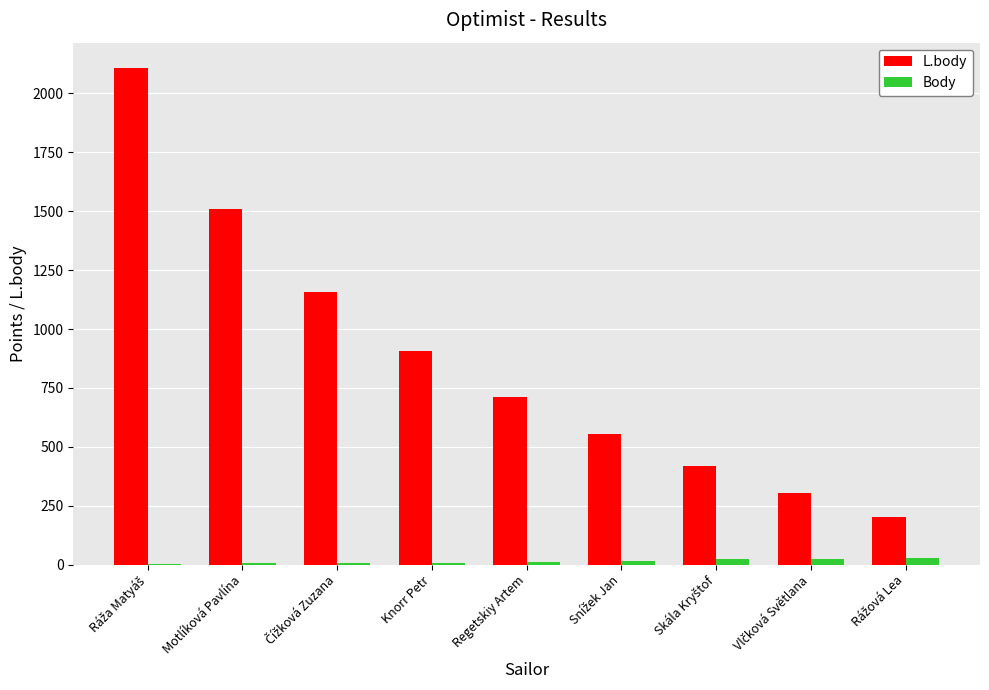

What is the sum of all Body values?

134